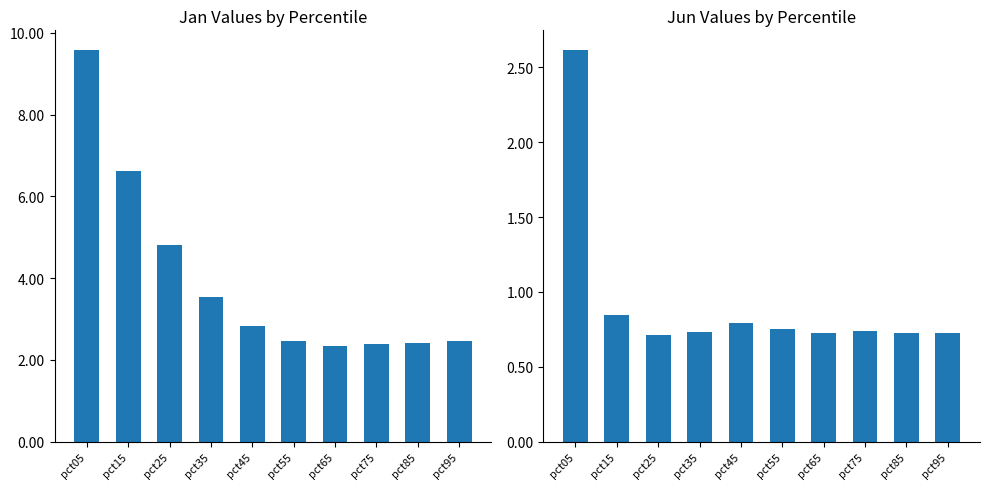

Reading right to left, what are all the values shown in this chart?

Jan: 2.5	2.4	2.4	2.3	2.4	2.8	3.5	4.8	6.6	9.6
Jun: 0.7	0.7	0.7	0.7	0.8	0.8	0.7	0.7	0.8	2.6